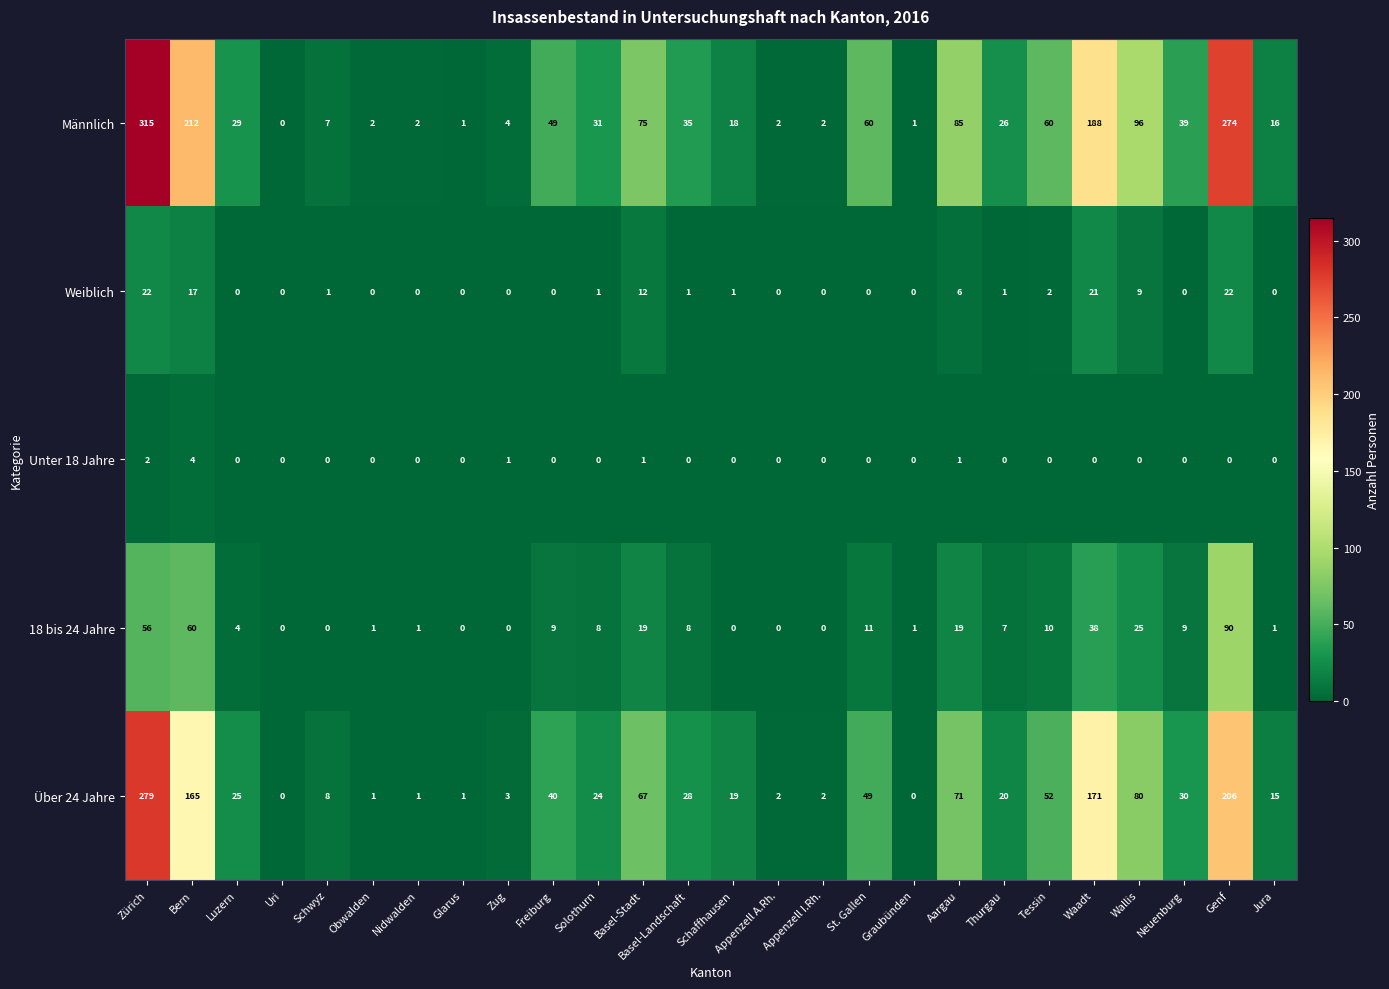

At which category is the sum across all series the highest?

Zürich